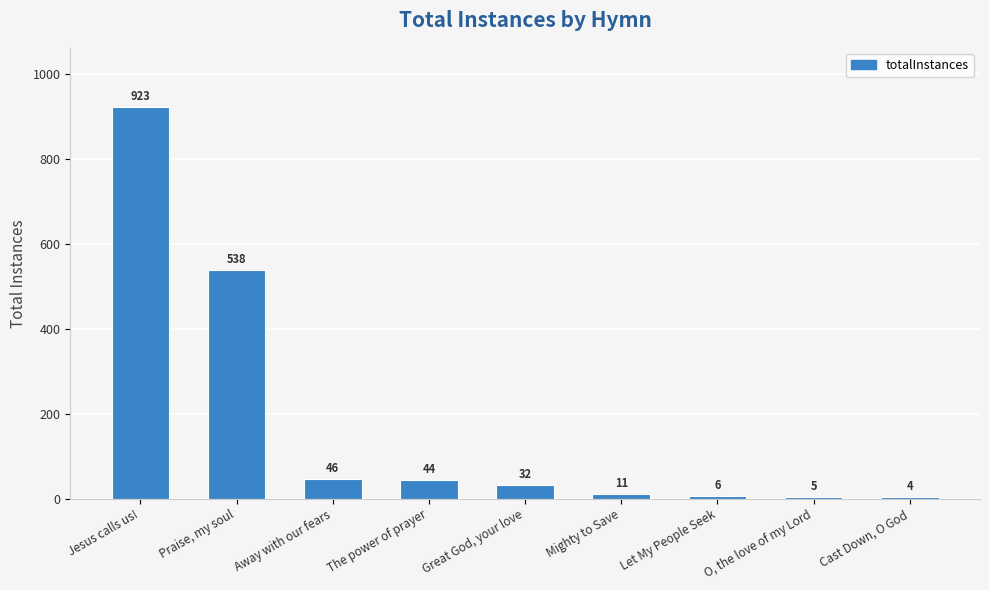

How many bars are there in total?

9